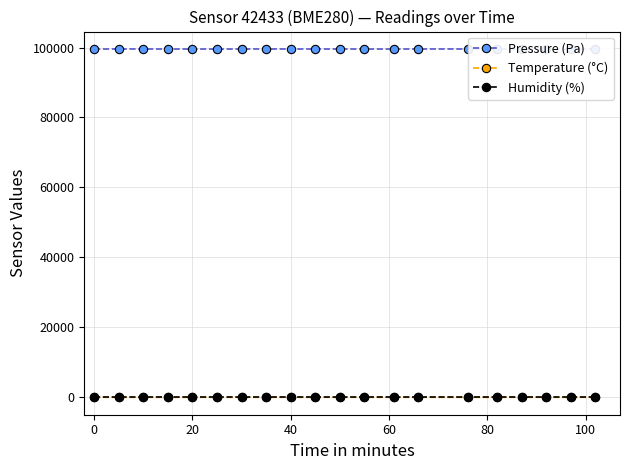

True or false: Temperature (°C) has more than 1 interior local peaks.

True